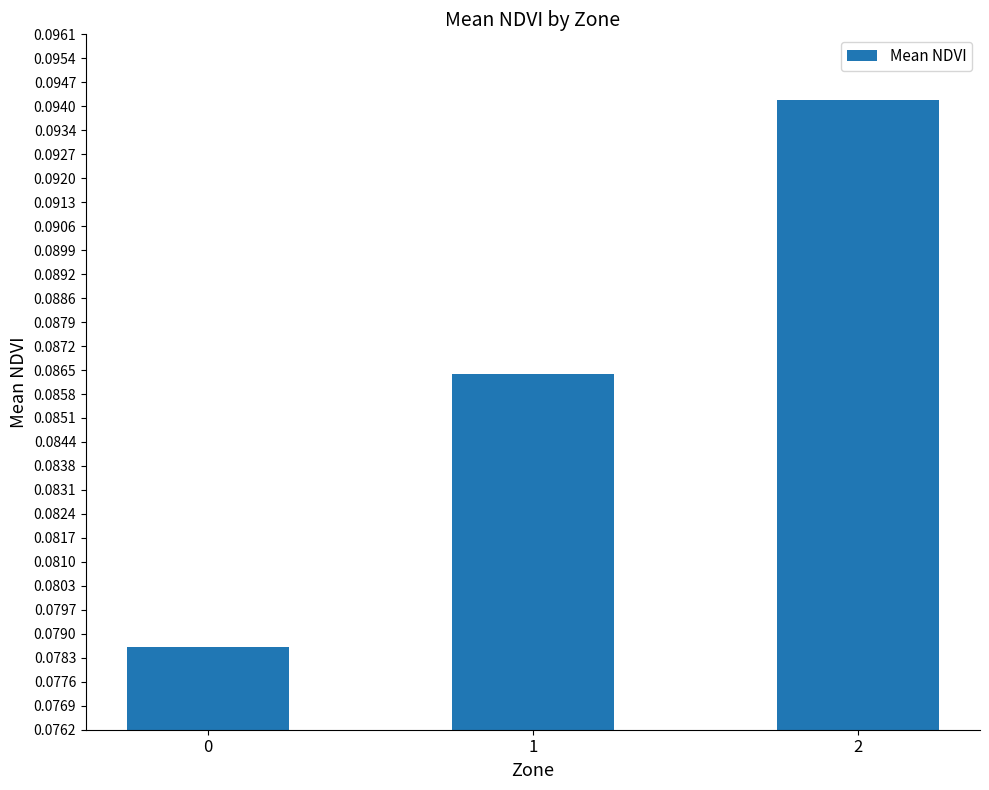

How many bars are there in total?

3